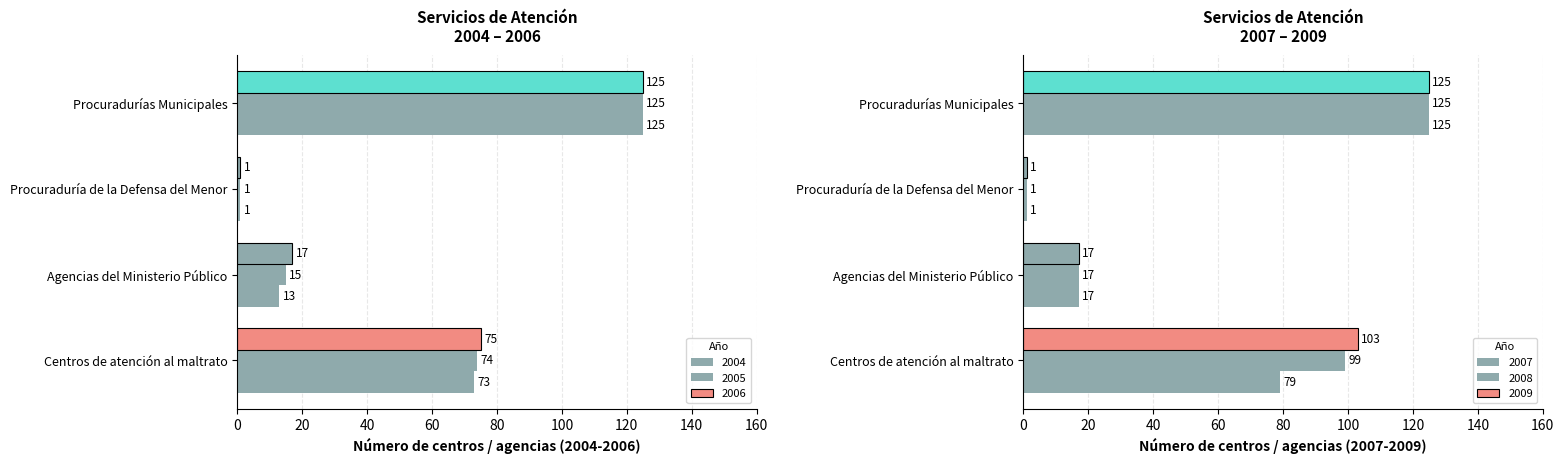

What is the value of the 2008 bar at the 2nd from the left?

17